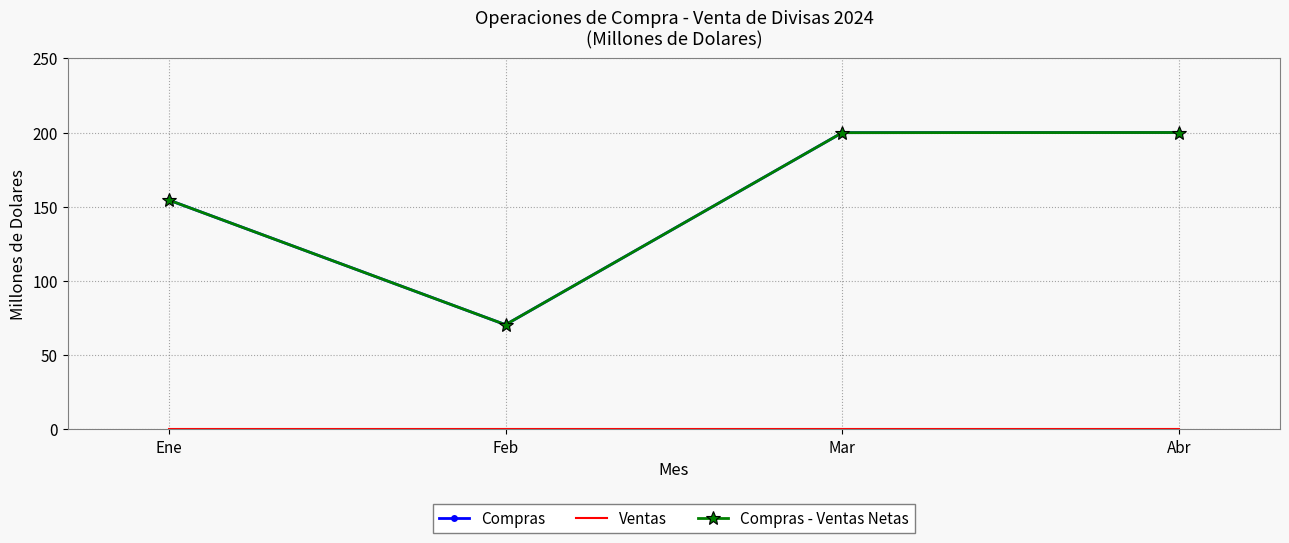

What is the total value across all series at Mar?

399.8